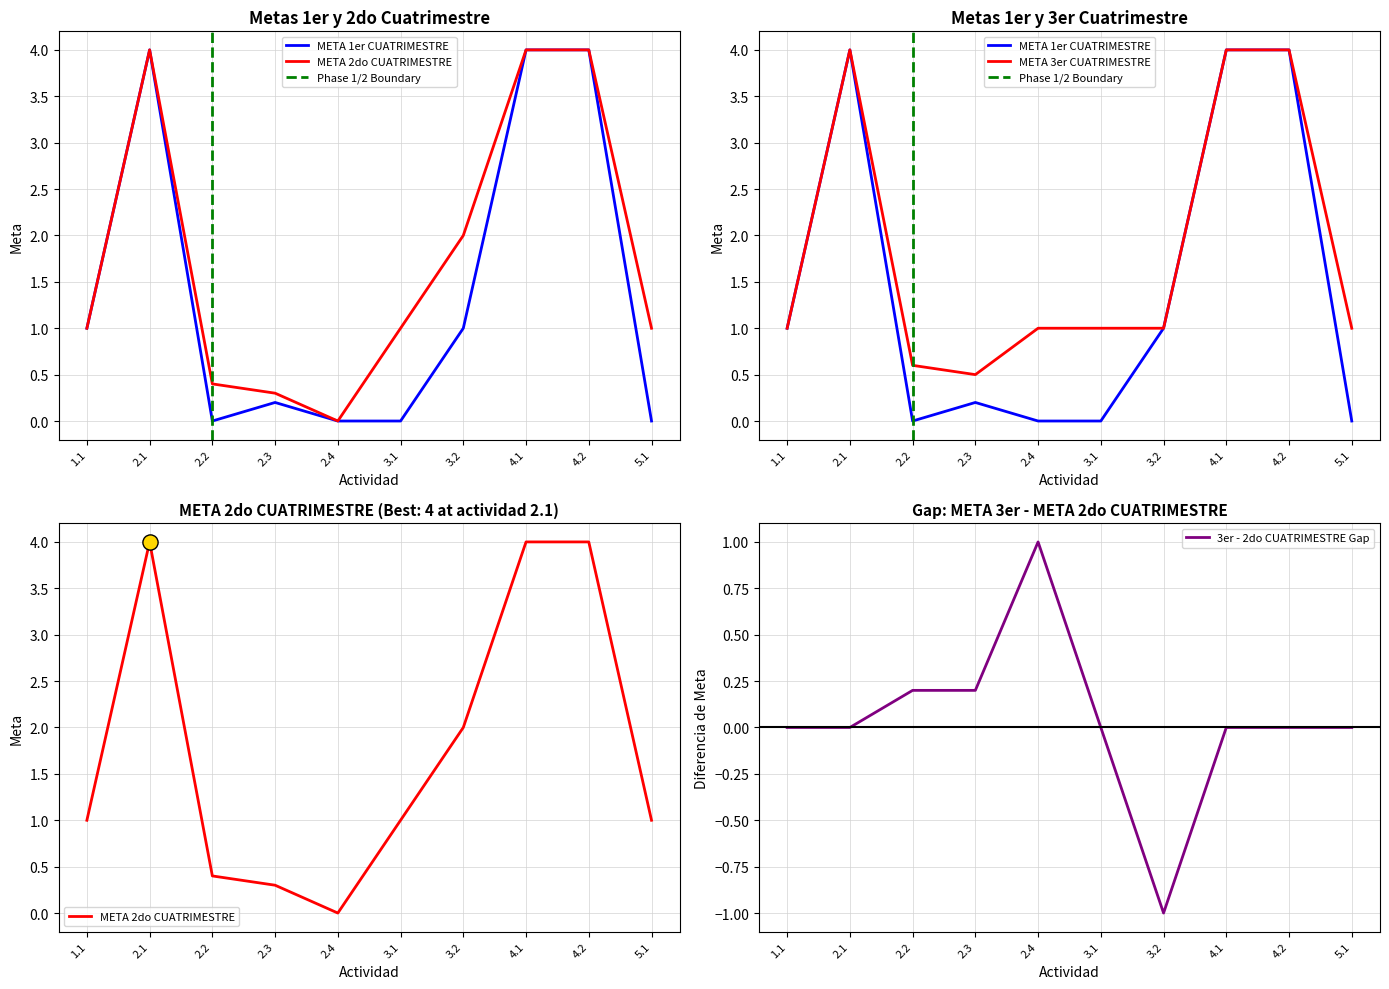

At how many categories does at least one series exceed 3?

3